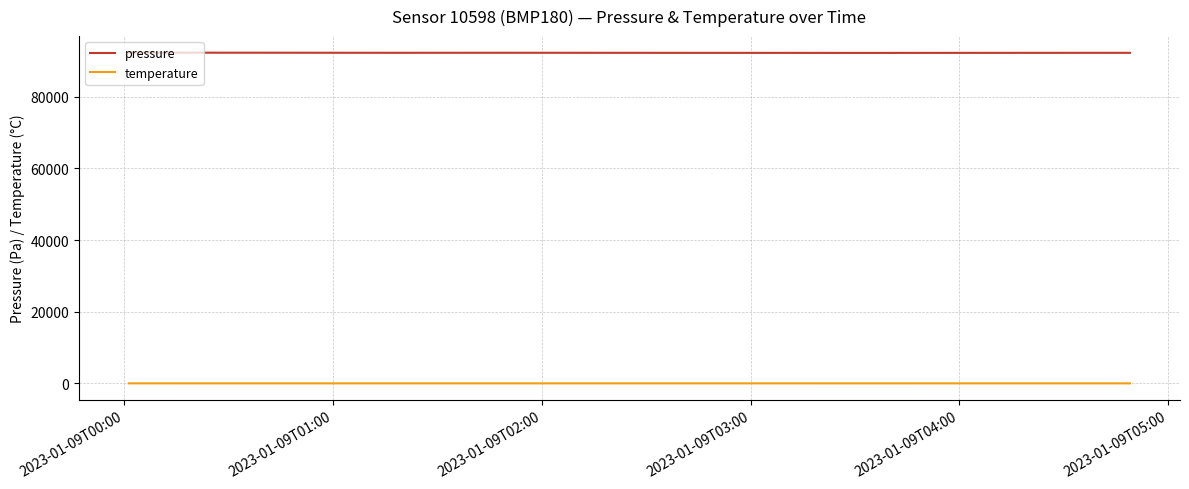

Does the chart have visible grid lines?

Yes